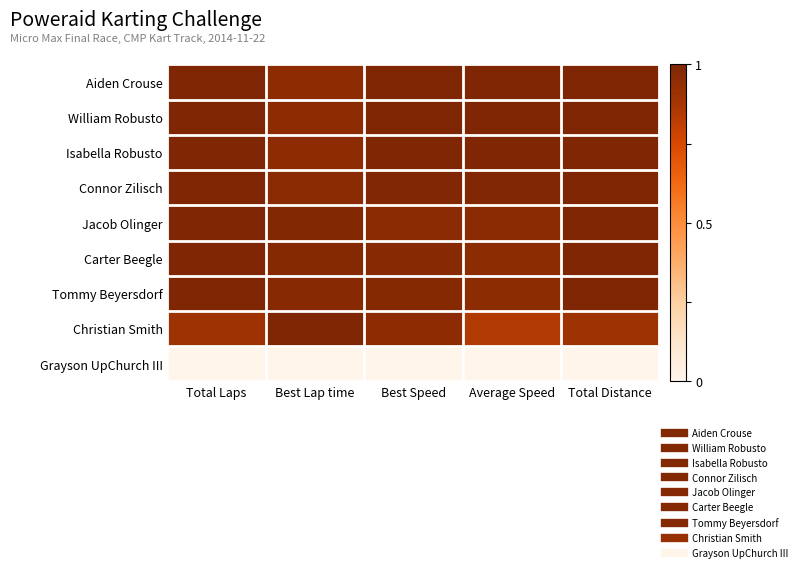

Which series has the largest range (max minus min)?

Christian Smith